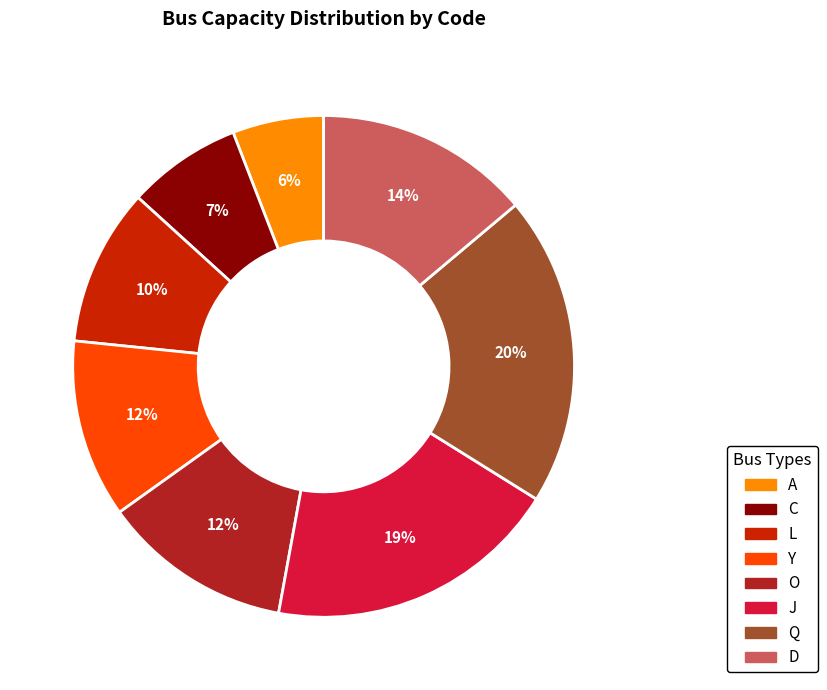

Count the number of slices in the pie.

8